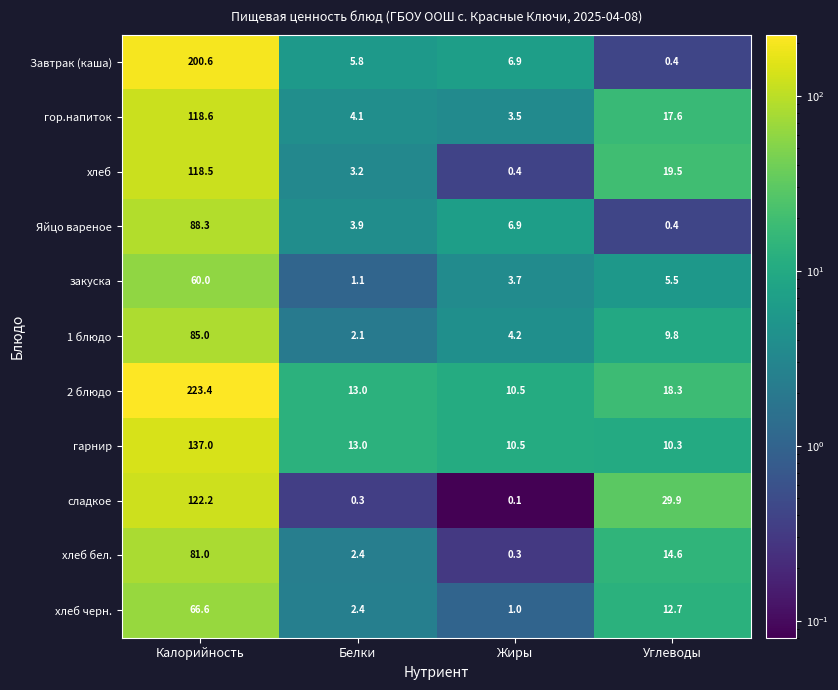

Which series has the widest spread of values?

2 блюдо